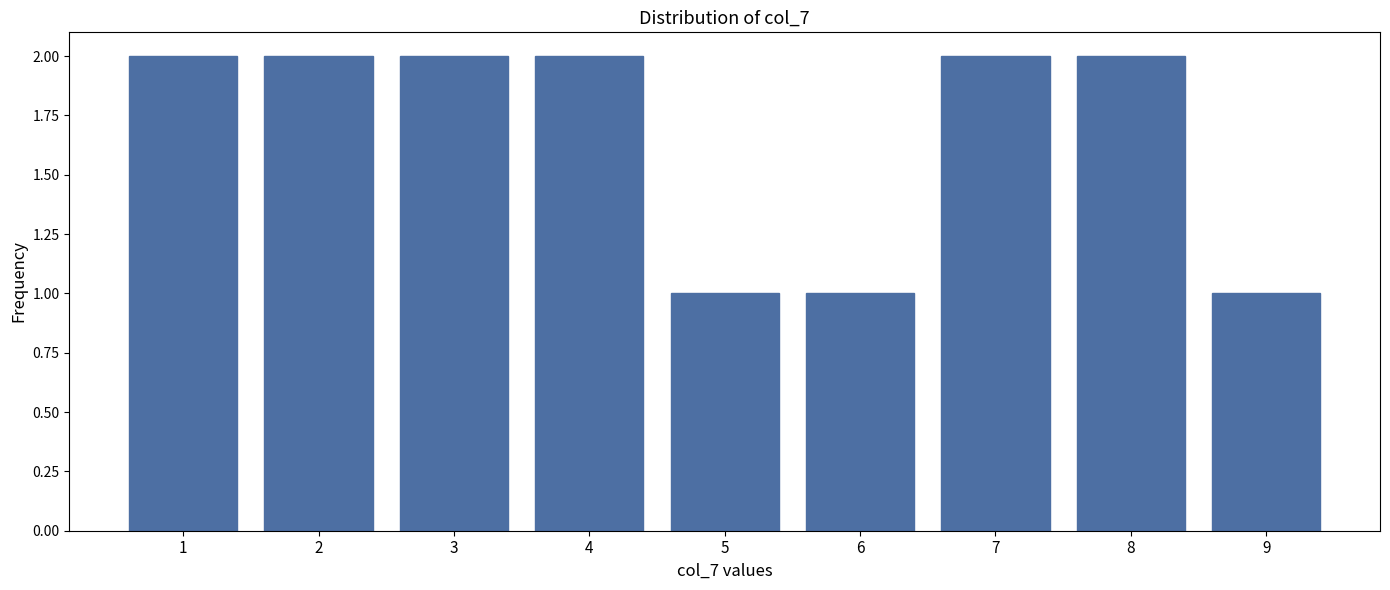

Reading left to right, transcribe all the data shown in this chart.

1=2	2=2	3=2	4=2	5=1	6=1	7=2	8=2	9=1